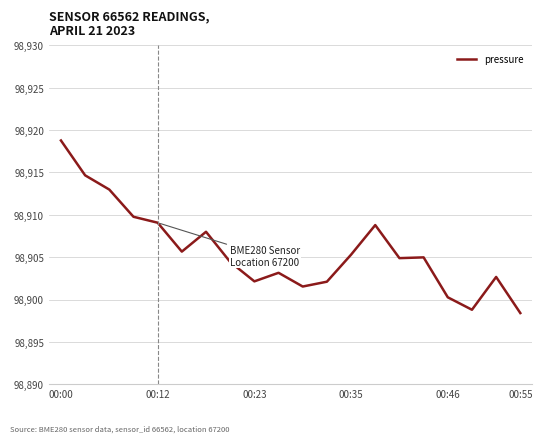

What is the difference between the maximum and minimum values?

20.4